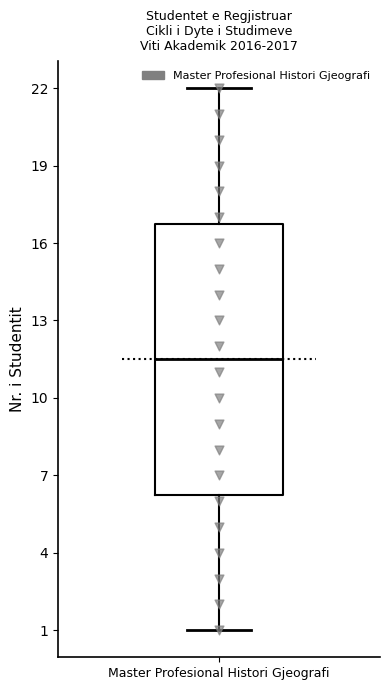

Transcribe this box plot: give where the median line is, the range the box spans, and where the two whiskers end, as read against the y-axis. The values are not printed on the chart, so give them approximately, as read against the axis.

median 11.5, box 6.5 to 17.0, whiskers 1.0 to 22.0